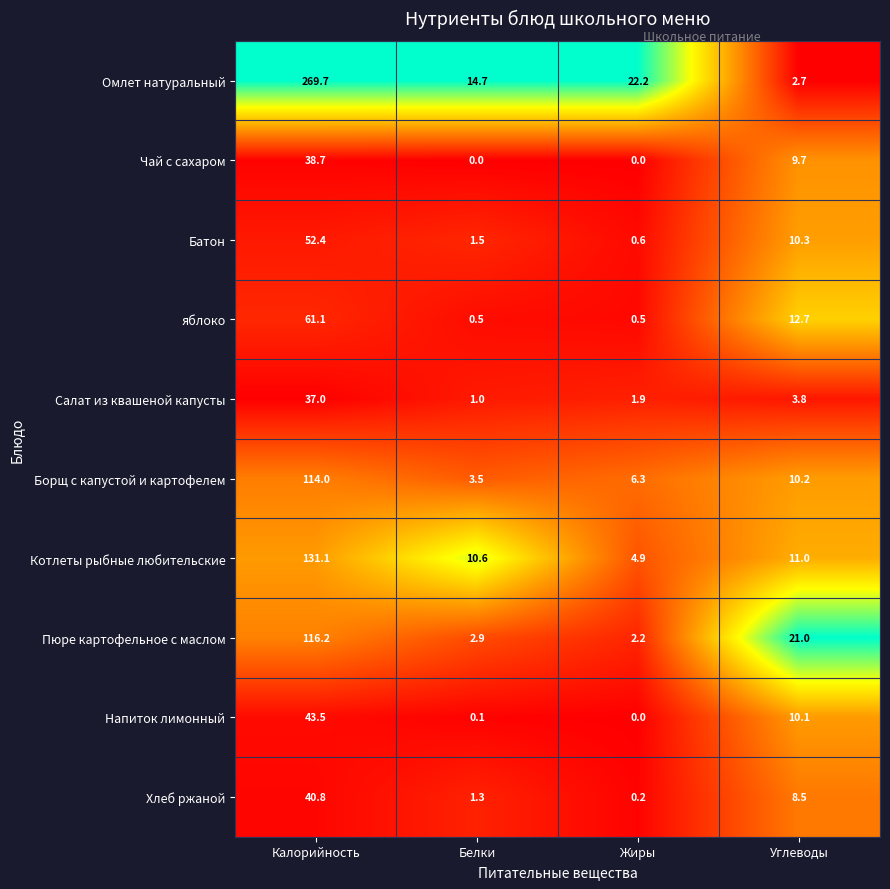

What is the total value across all series at Белки?

36.1